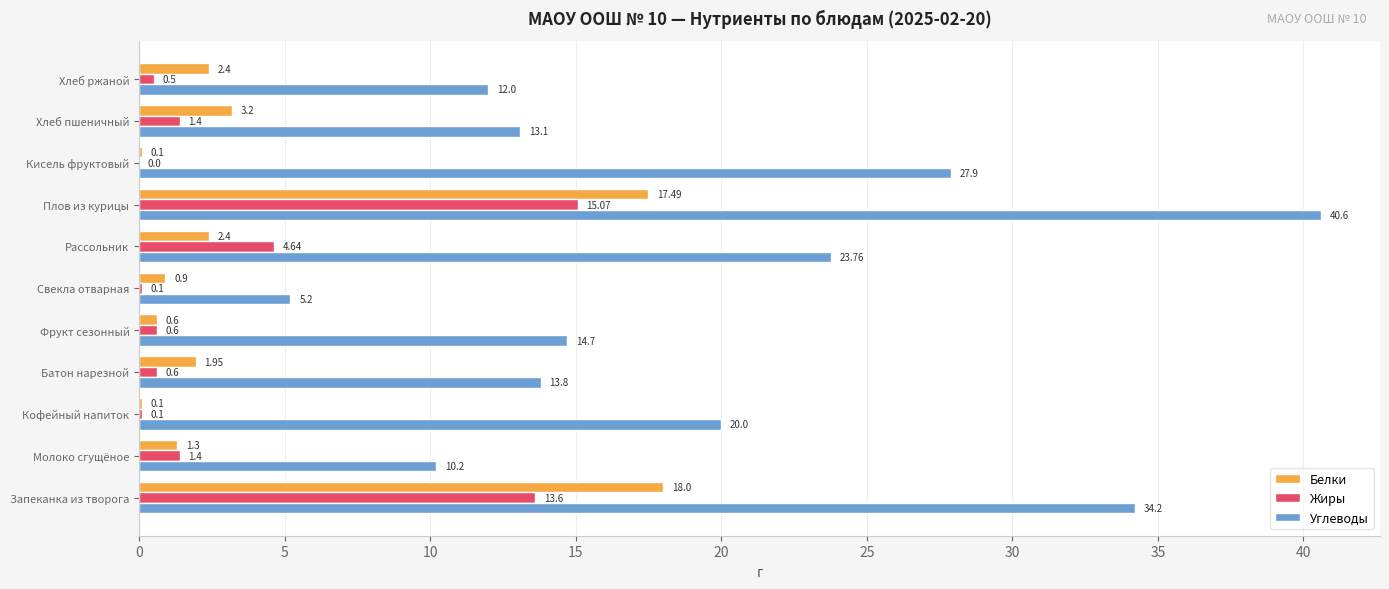

What is the sum of all Белки values?

48.4